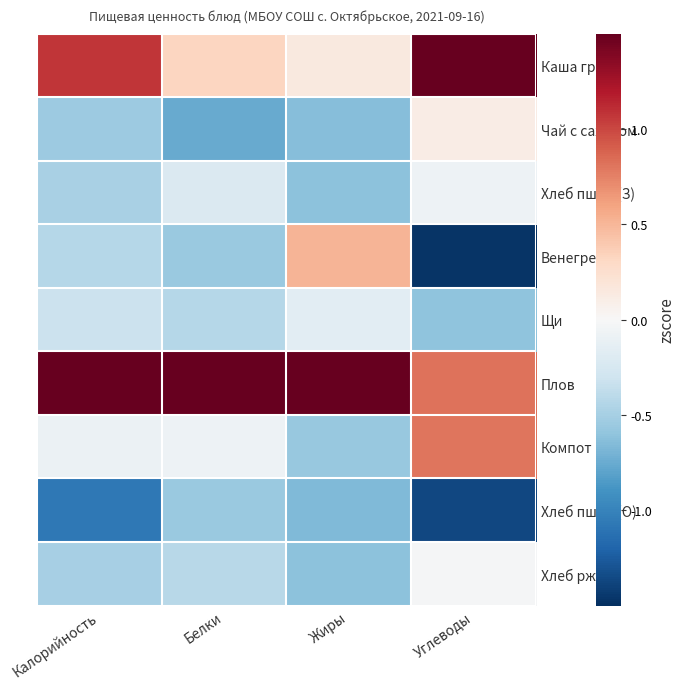

At which category is the sum across all series the highest?

Углеводы